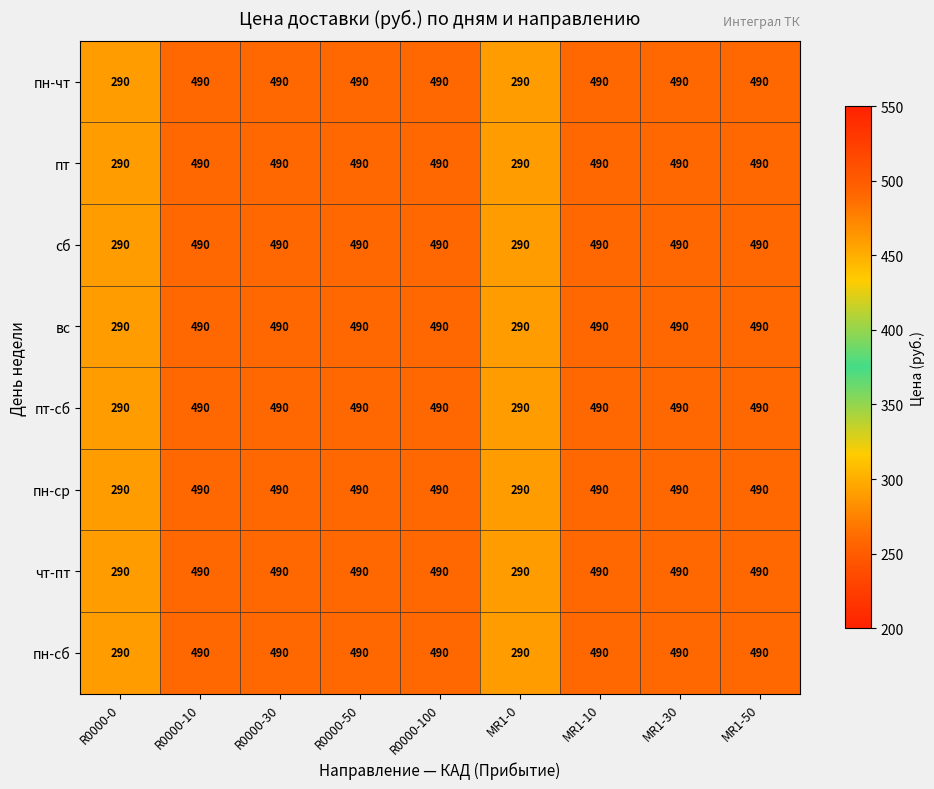

At how many categories does at least one series exceed 329?

7